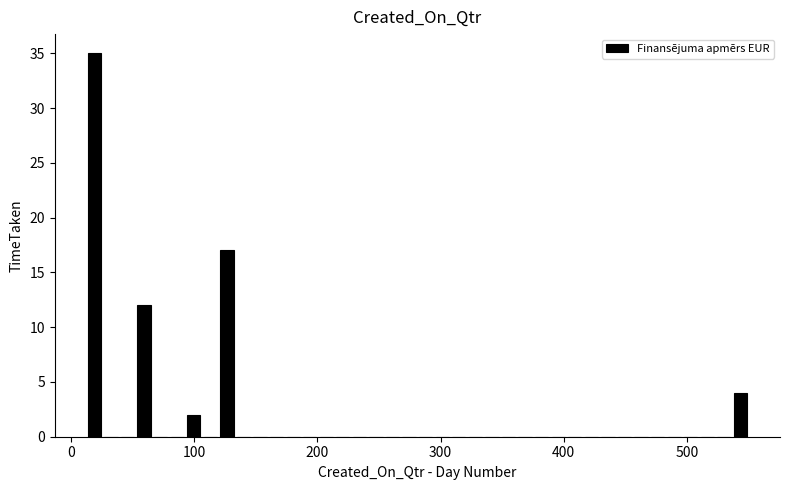

Read against the x-axis, roughly where is the centre of the tallest bar?

20